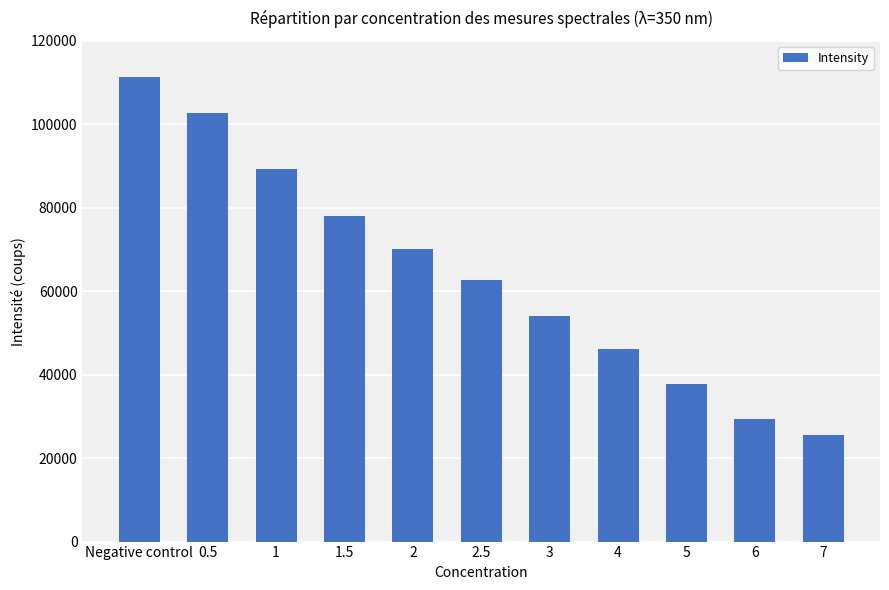

Rank the categories by value from lowest to highest.

7, 6, 5, 4, 3, 2.5, 2, 1.5, 1, 0.5, Negative control